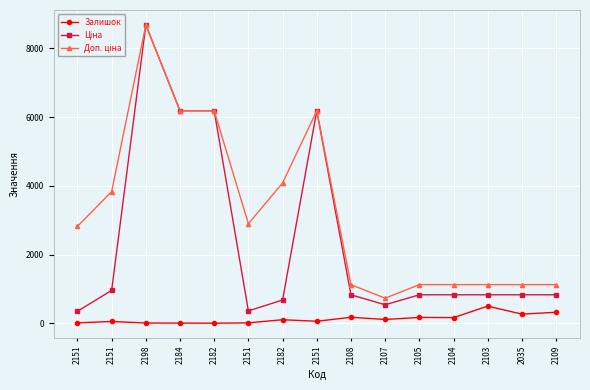

How many distinct data groups are displayed?

3